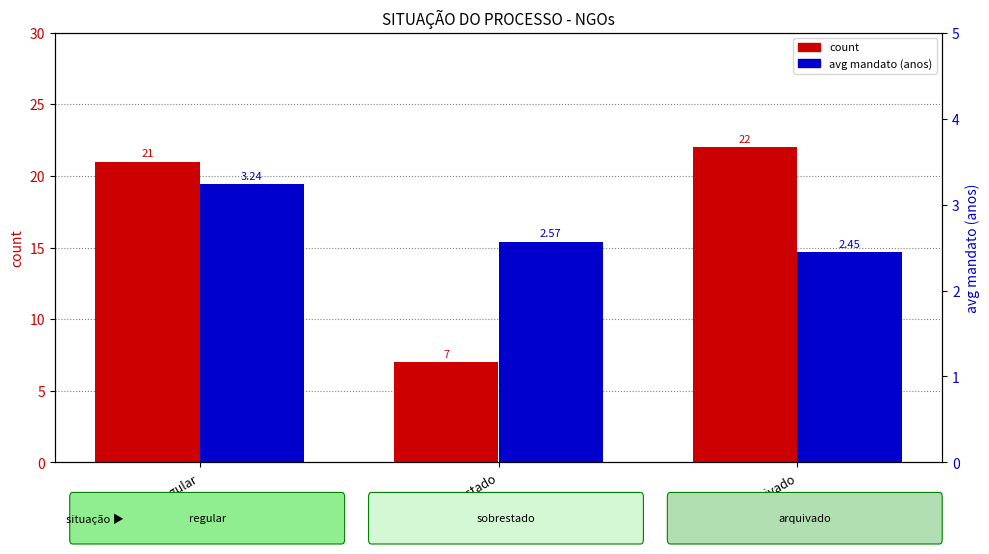

Is the value of avg mandato (anos) at sobrestado greater than the value of count at arquivado?

No